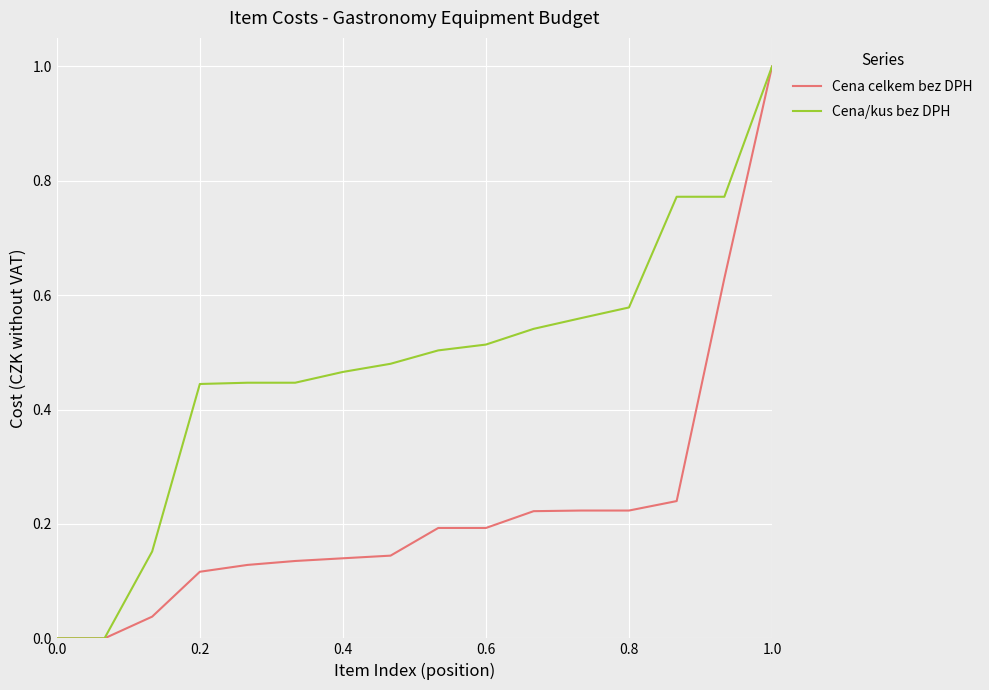

Which series has the largest total across all categories?

Cena/kus bez DPH